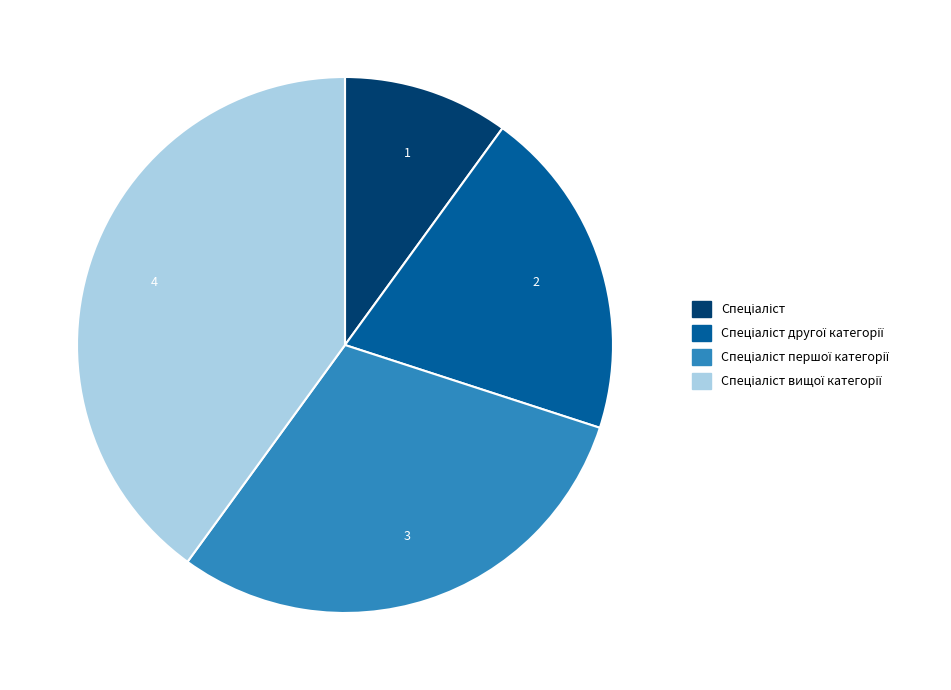

Does any single category account for the majority?

No